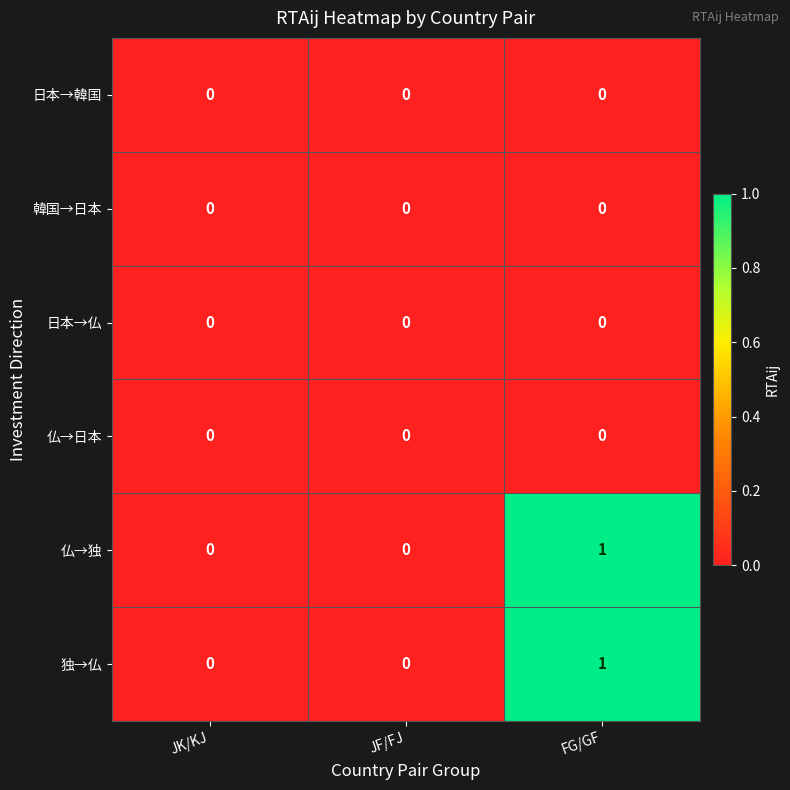

Is it true that 日本→韓国 equals 0 at JK/KJ?

True